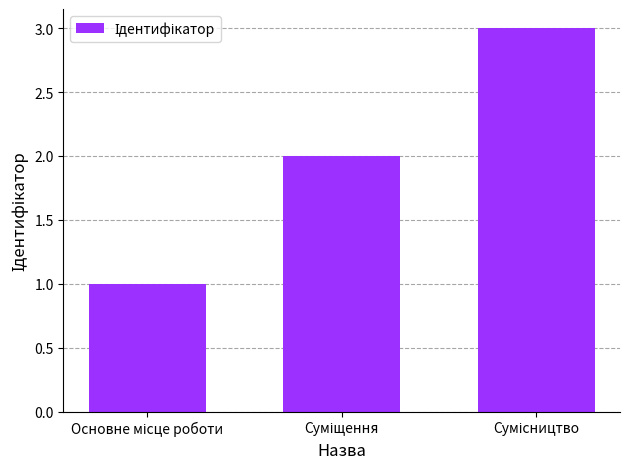

What is the greatest value displayed?

3